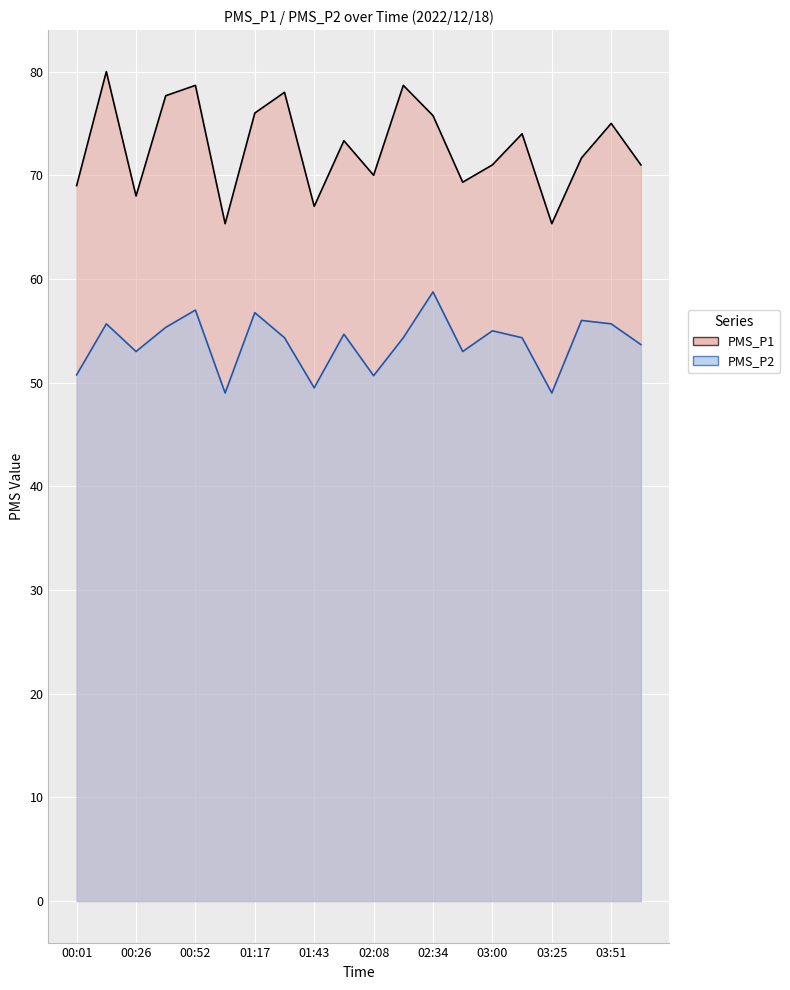

What is the label of the 12th point from the left?

02:21